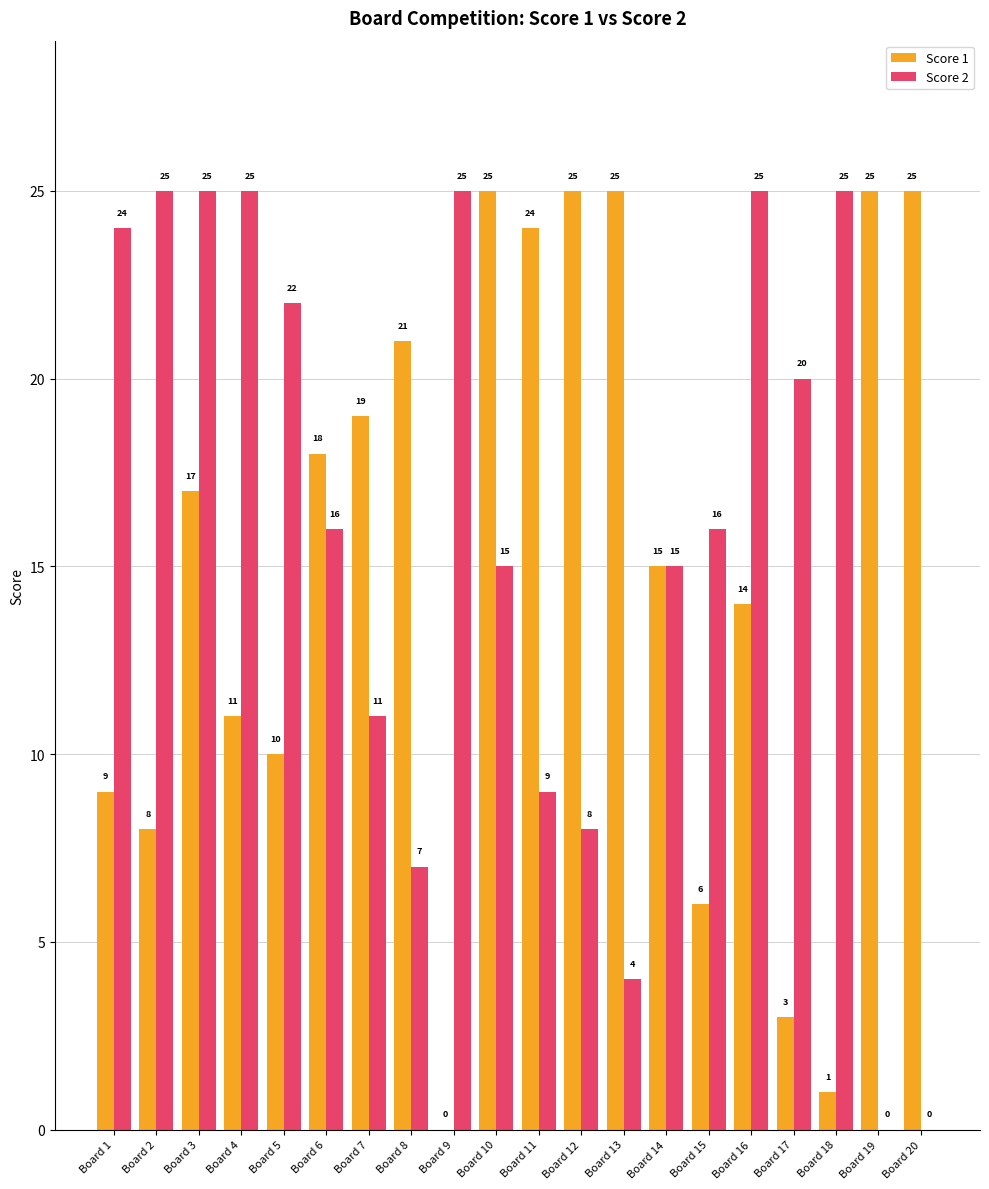

What is the approximate value of Score 1 at Board 1, to the nearest 5?

10